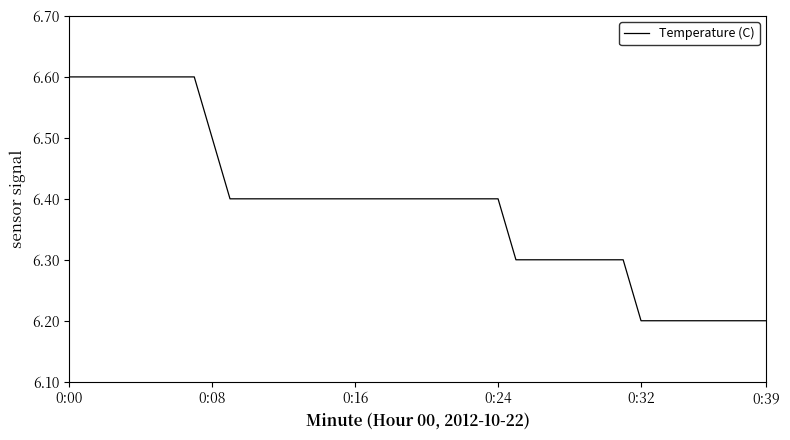

What is the greatest value displayed?

6.6